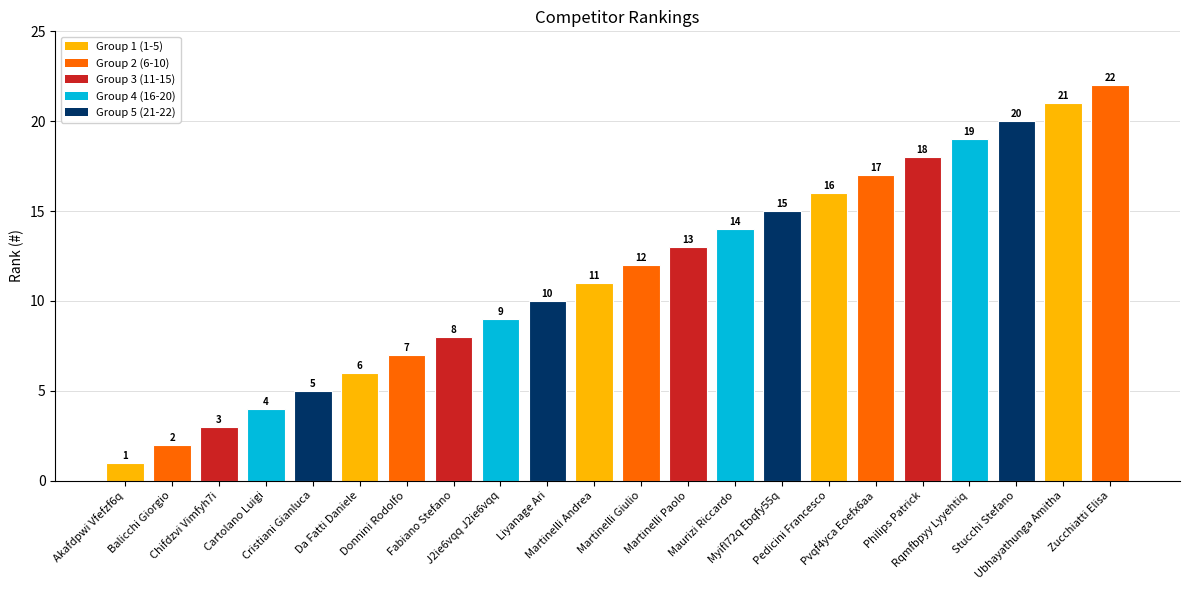

Between Myifl72q Ebqfy55q and J2ie6vqq J2ie6vqq, which is larger?

Myifl72q Ebqfy55q